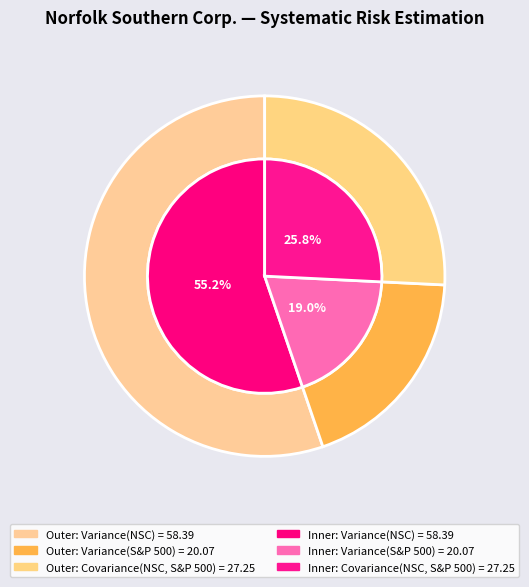

What percentage is NOT represented by Variance(NSC)?

44.8%